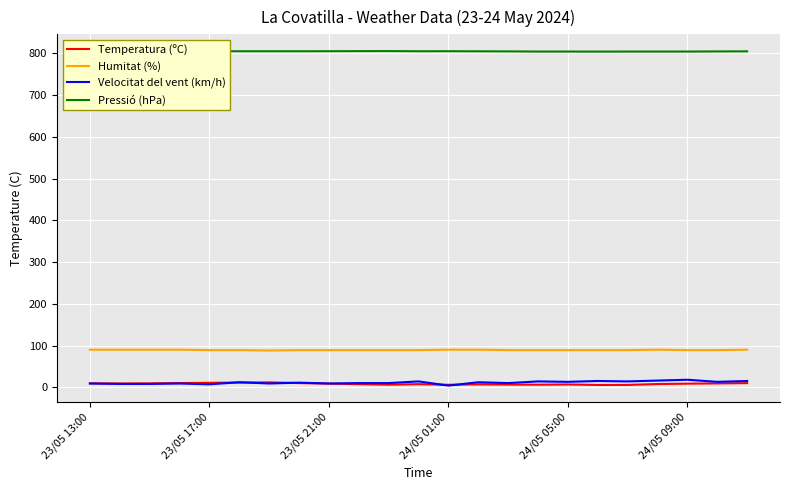

True or false: Pressió (hPa) and Temperatura (ºC) intersect in this chart.

False